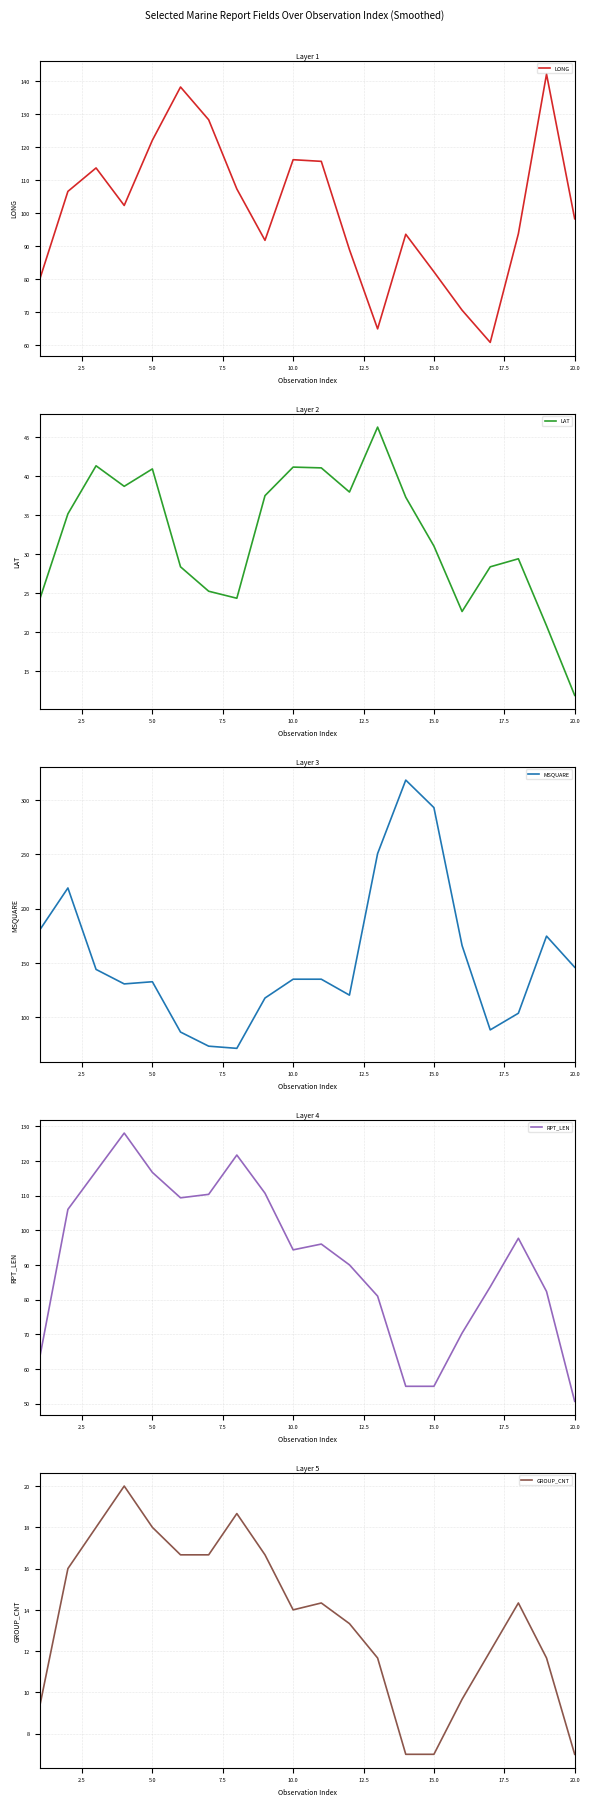

The value of MSQUARE at 10.0 is 135.0. True or false?

True